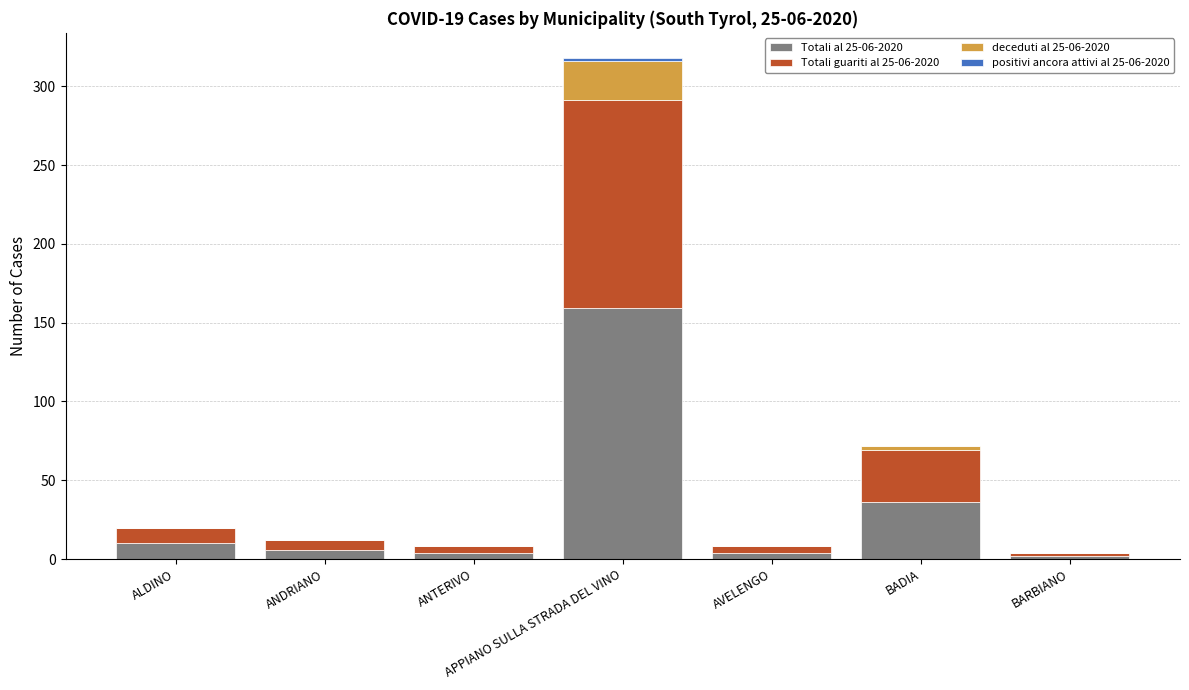

At which category is the sum across all series the highest?

APPIANO SULLA STRADA DEL VINO